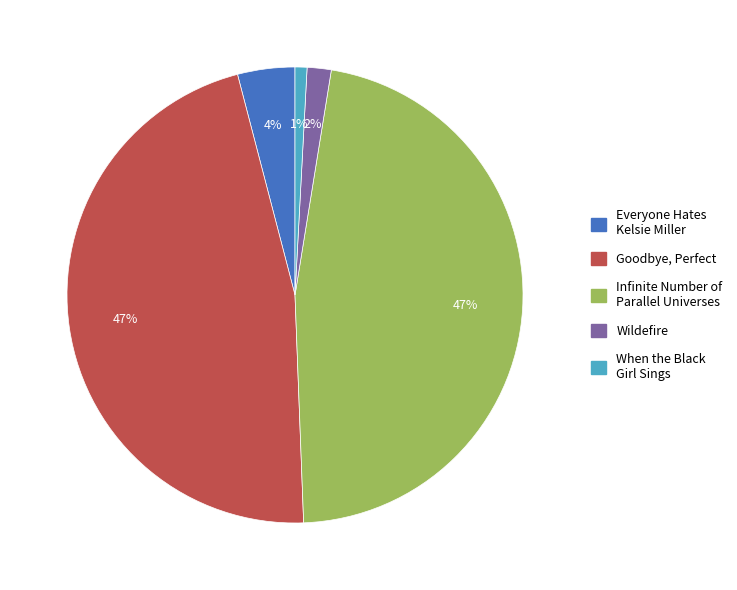

Which category has the smallest portion of the pie?

When the Black Girl Sings